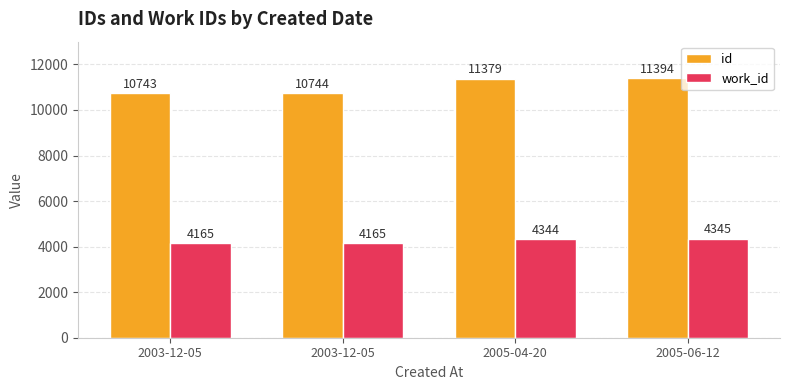

Which series changed the most between 2003-12-05 and 2005-04-20?

id